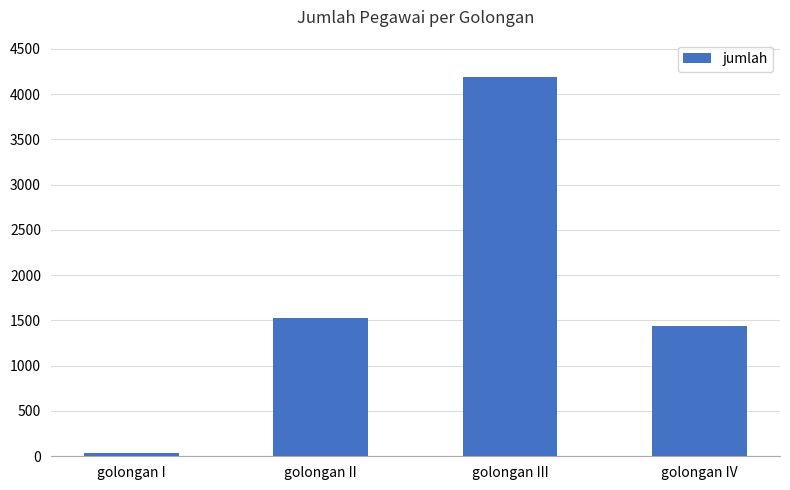

What is the value of the 4th bar from the left?

1435